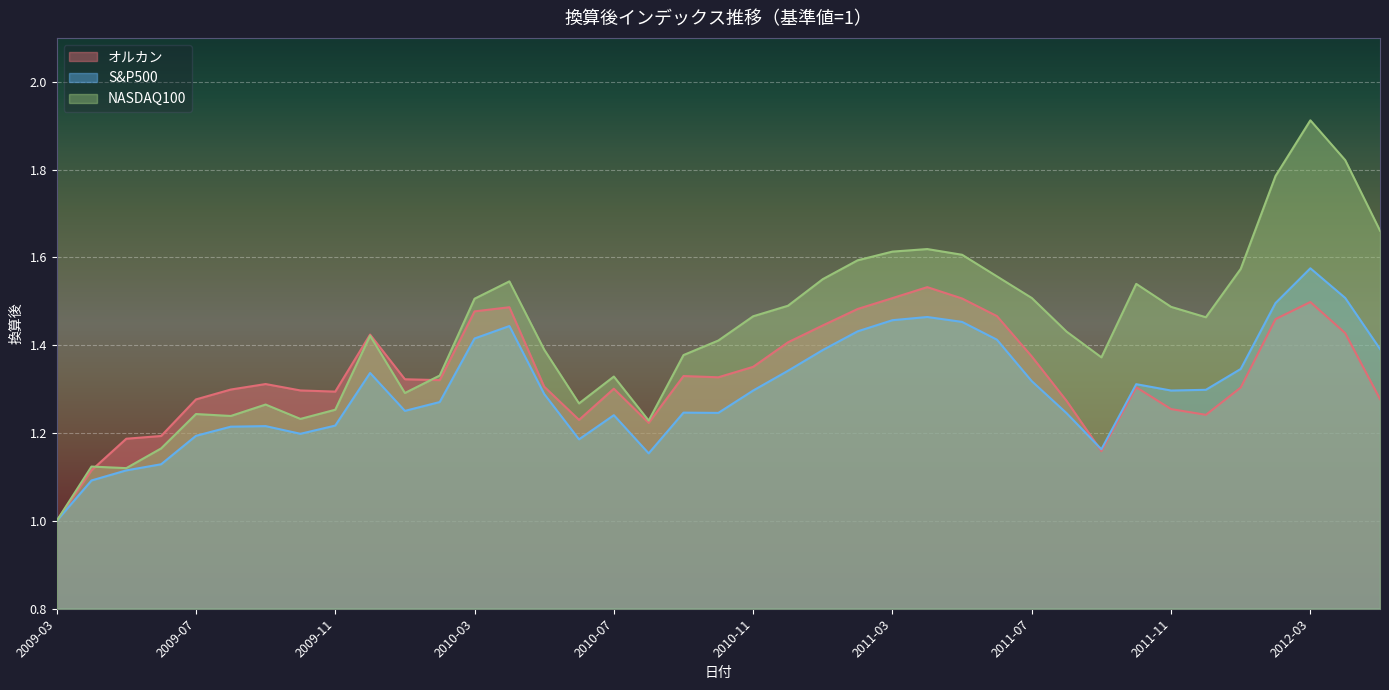

True or false: NASDAQ100 and S&P500 intersect in this chart.

False